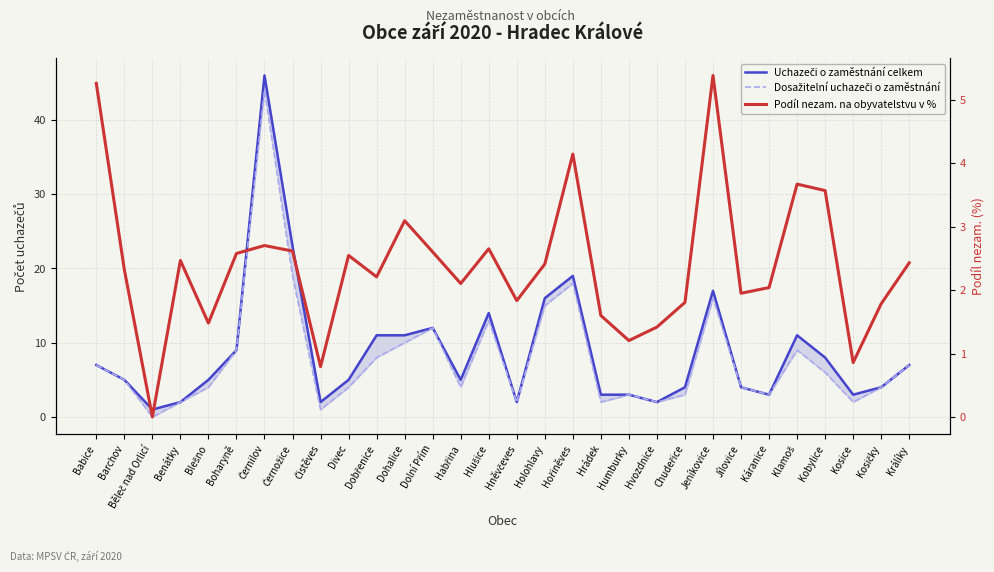

Reading left to right, transcribe all the data shown in this chart.

Uchazeči o zaměstnání celkem: 7.0	5.0	1.0	2.0	5.0	9.0	46.0	23.0	2.0	5.0	11.0	11.0	12.0	5.0	14.0	2.0	16.0	19.0	3.0	3.0	2.0	4.0	17.0	4.0	3.0	11.0	8.0	3.0	4.0	7.0
Dosažitelní uchazeči o zaměstnání: 7.0	5.0	0.0	2.0	4.0	9.0	44.0	19.0	1.0	4.0	8.0	10.0	12.0	4.0	13.0	2.0	15.0	18.0	2.0	3.0	2.0	3.0	16.0	4.0	3.0	9.0	6.0	2.0	4.0	7.0
Podíl nezam. na obyvatelstvu v %: 5.3	2.3	0.0	2.5	1.5	2.6	2.7	2.6	0.8	2.5	2.2	3.1	2.6	2.1	2.7	1.8	2.4	4.1	1.6	1.2	1.4	1.8	5.4	2.0	2.0	3.7	3.6	0.9	1.8	2.4